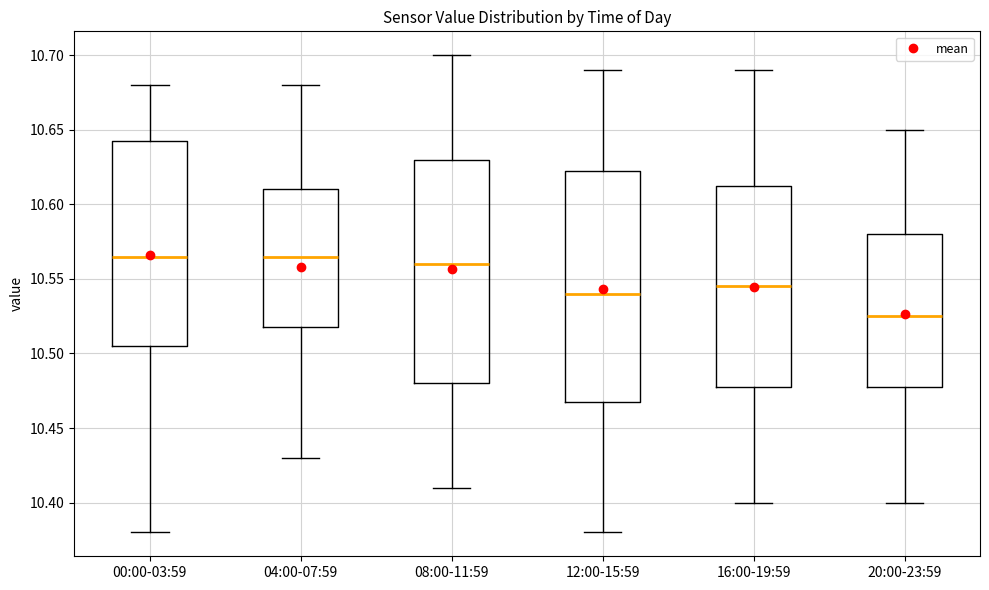

Reading left to right, read every box against the y-axis: the position of its median line, the range the box covers, and the ends of its whiskers. The values are not printed on the chart, so give them approximately, as read against the axis.

00:00-03:59: median 10.565, box 10.505 to 10.645, whiskers 10.380 to 10.680
04:00-07:59: median 10.565, box 10.520 to 10.610, whiskers 10.430 to 10.680
08:00-11:59: median 10.560, box 10.480 to 10.630, whiskers 10.410 to 10.700
12:00-15:59: median 10.540, box 10.470 to 10.625, whiskers 10.380 to 10.690
16:00-19:59: median 10.545, box 10.480 to 10.615, whiskers 10.400 to 10.690
20:00-23:59: median 10.525, box 10.480 to 10.580, whiskers 10.400 to 10.650